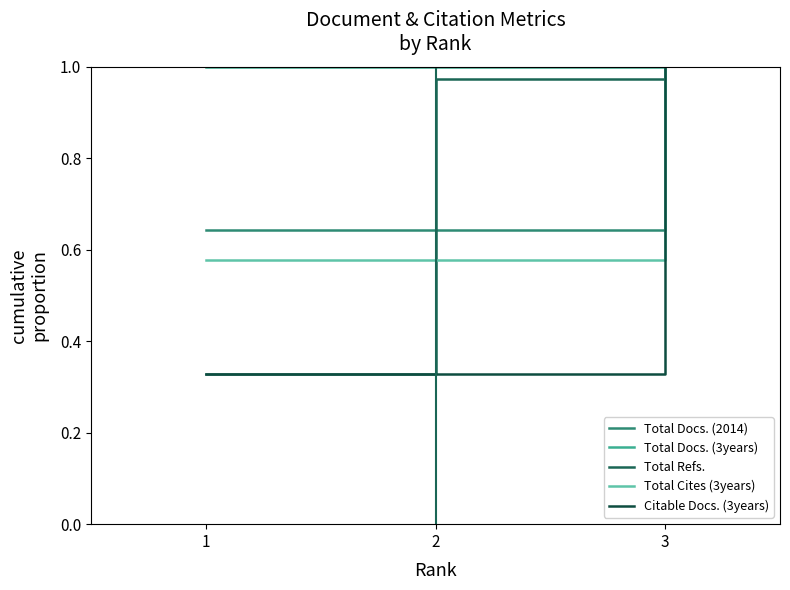

Rank the categories by Total Refs. value from lowest to highest.

1, 2, 3